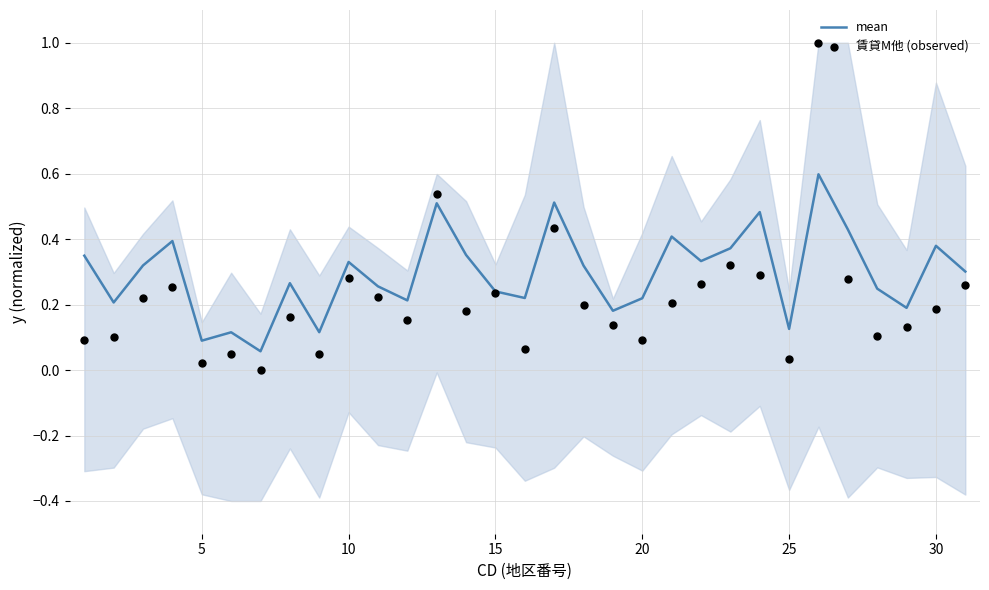

True or false: mean has a value of 0.2 at 5.

False